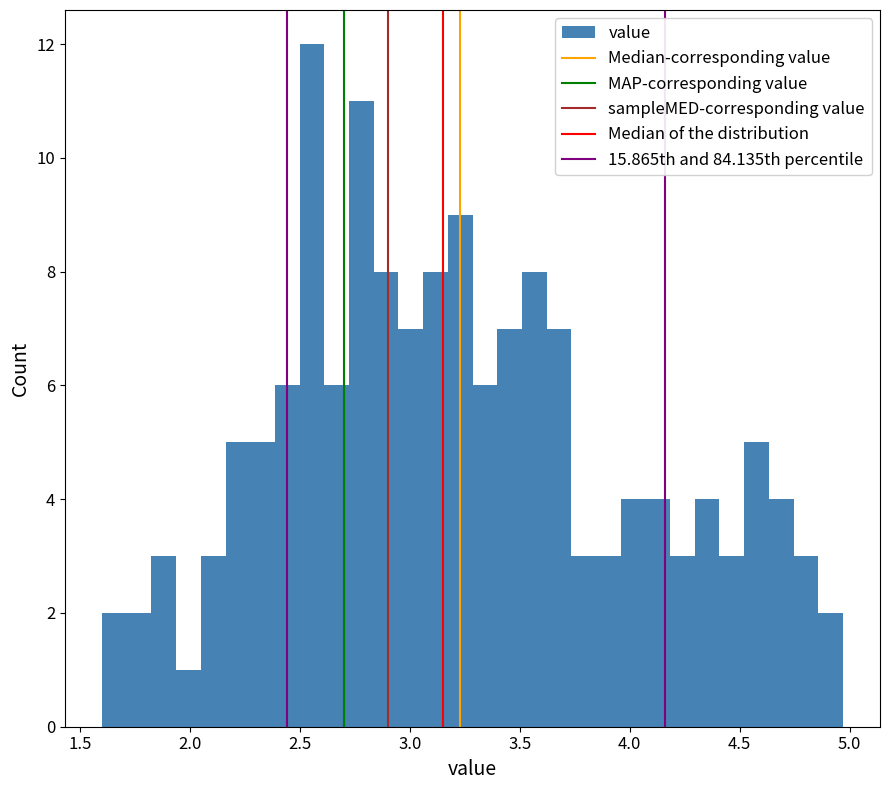

Read against the x-axis, roughly where is the centre of the tallest bar?

2.55